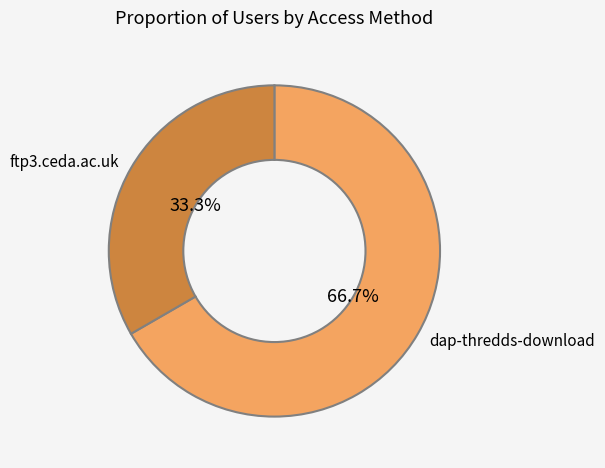

Does dap-thredds-download represent more than half of the total?

Yes